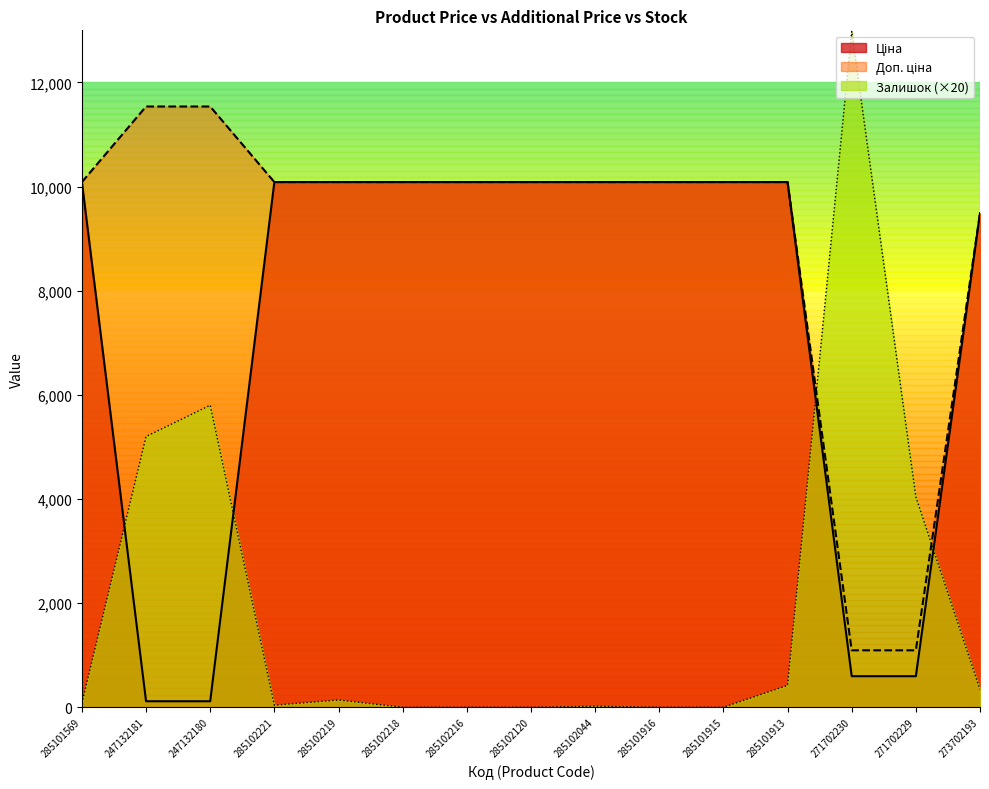

How many lines are shown in the chart?

3